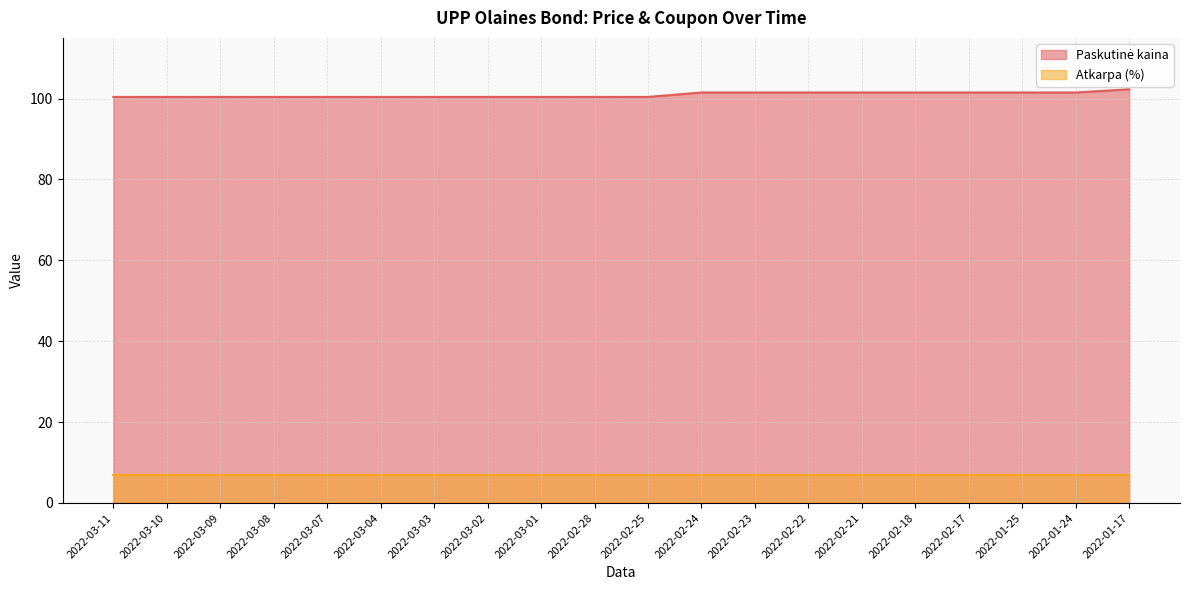

What is the label of the 16th point from the right?

2022-03-07